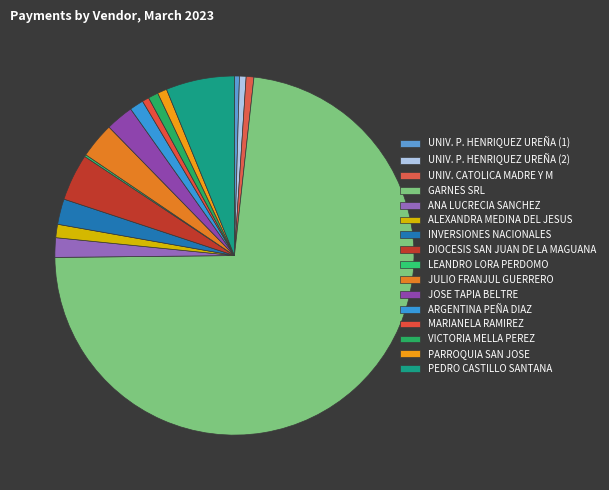

To the nearest percent, what is the average slice percentage?

6%